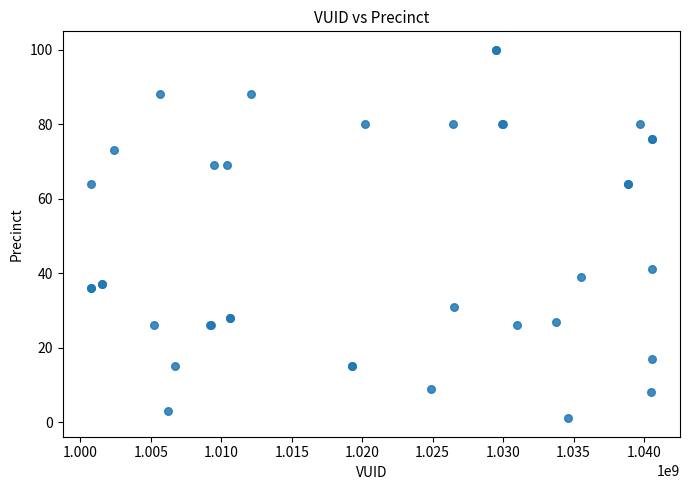

What Y value in the scatter plot is closest to 50?

41